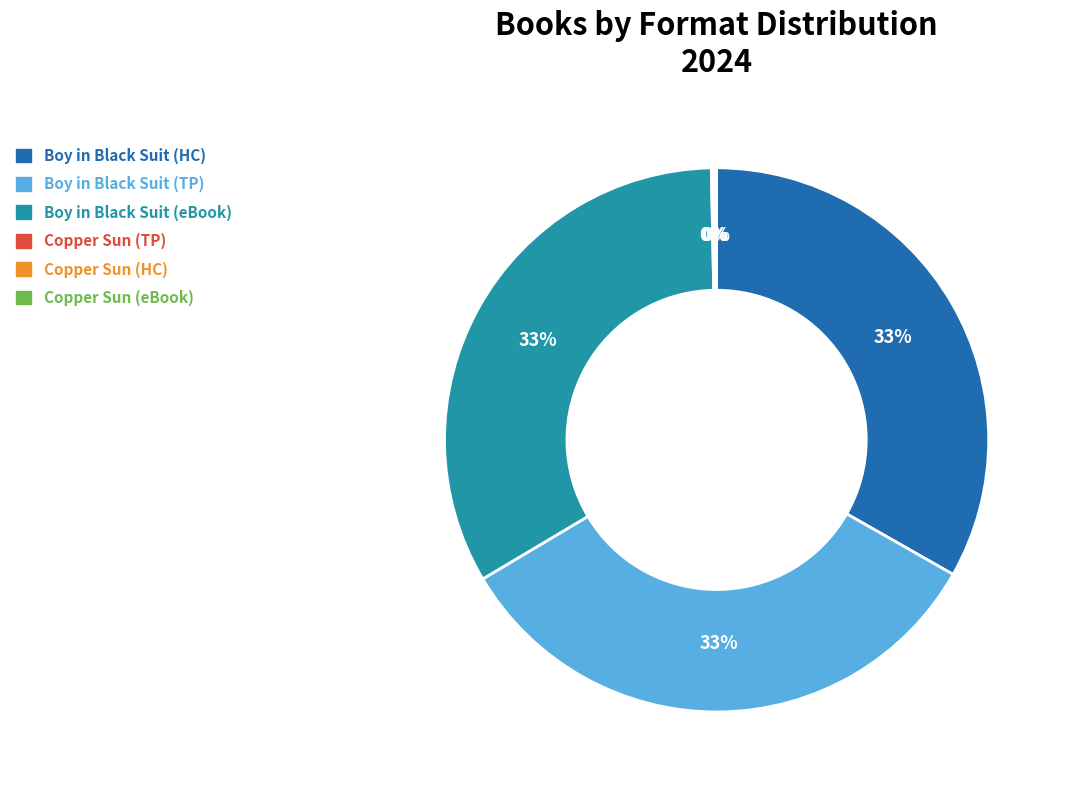

Is there any slice that represents more than half of the pie?

No